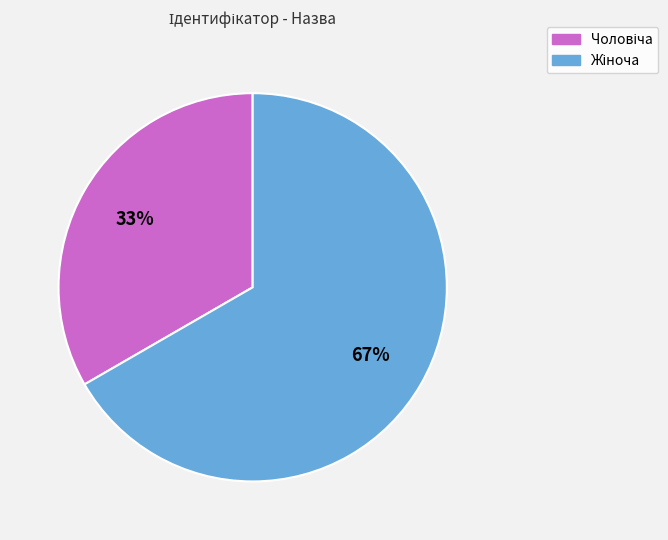

How many slices are in this pie chart?

2